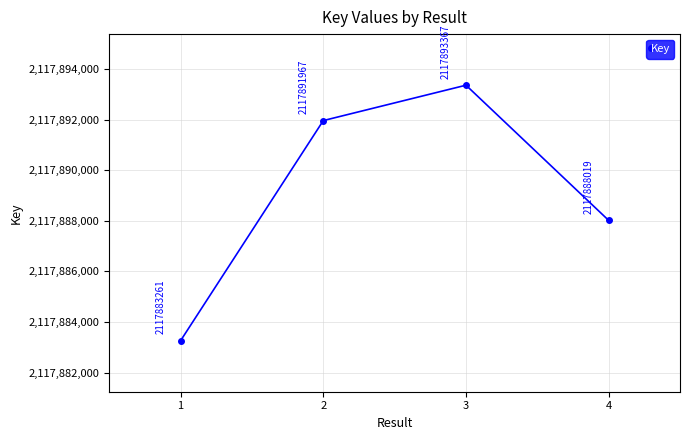

Count the number of categories in the chart.

4